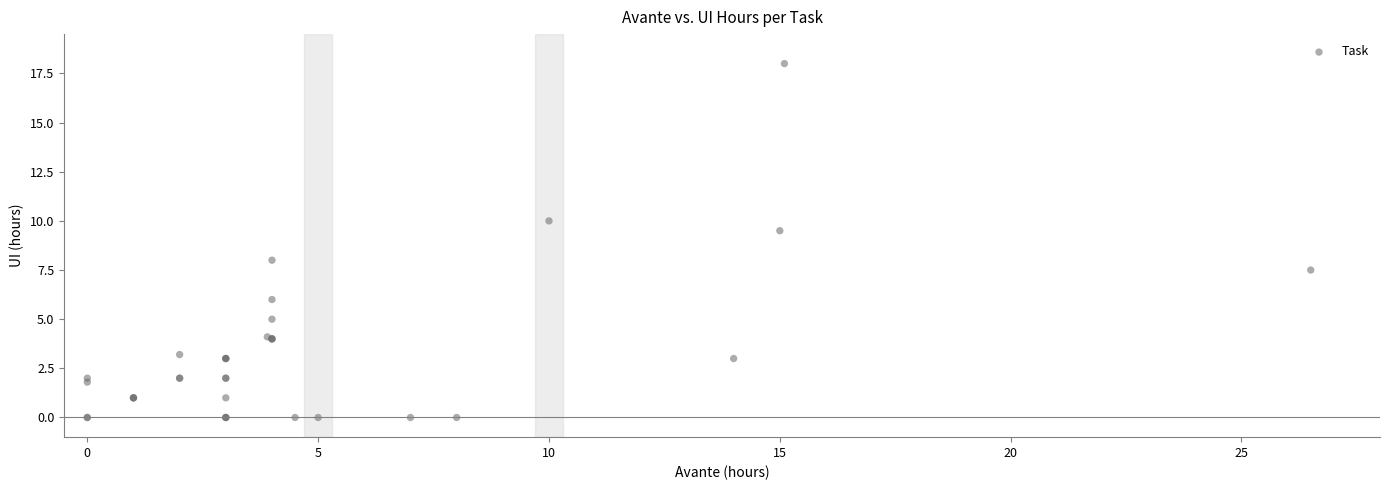

What Y value in the scatter plot is closest to 9?

9.5